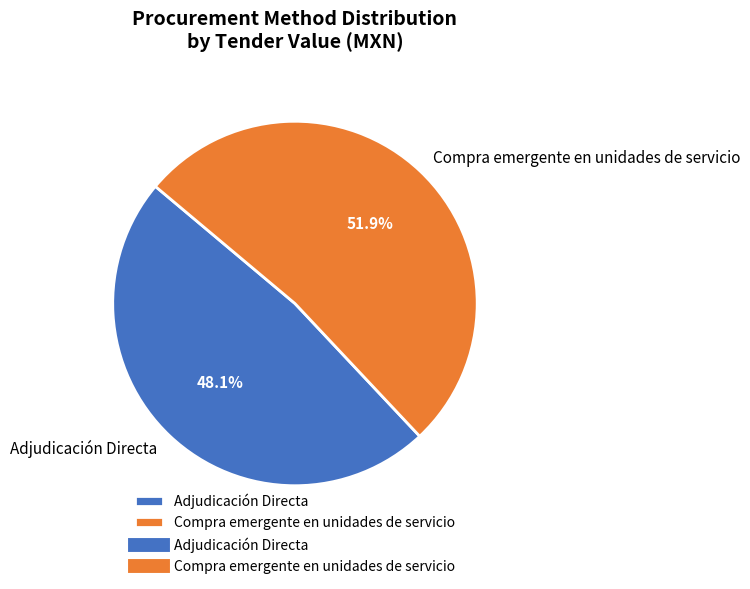

True or false: Compra emergente en unidades de servicio accounts for 15% of the total.

False